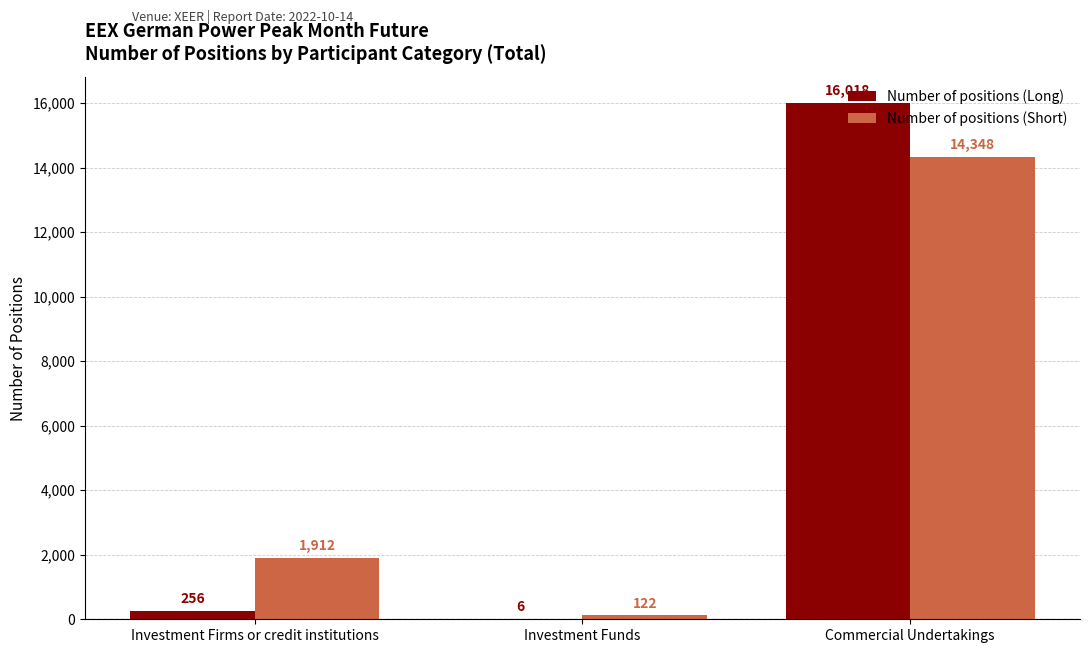

What is the sum of all Number of positions (Long) values?

16280